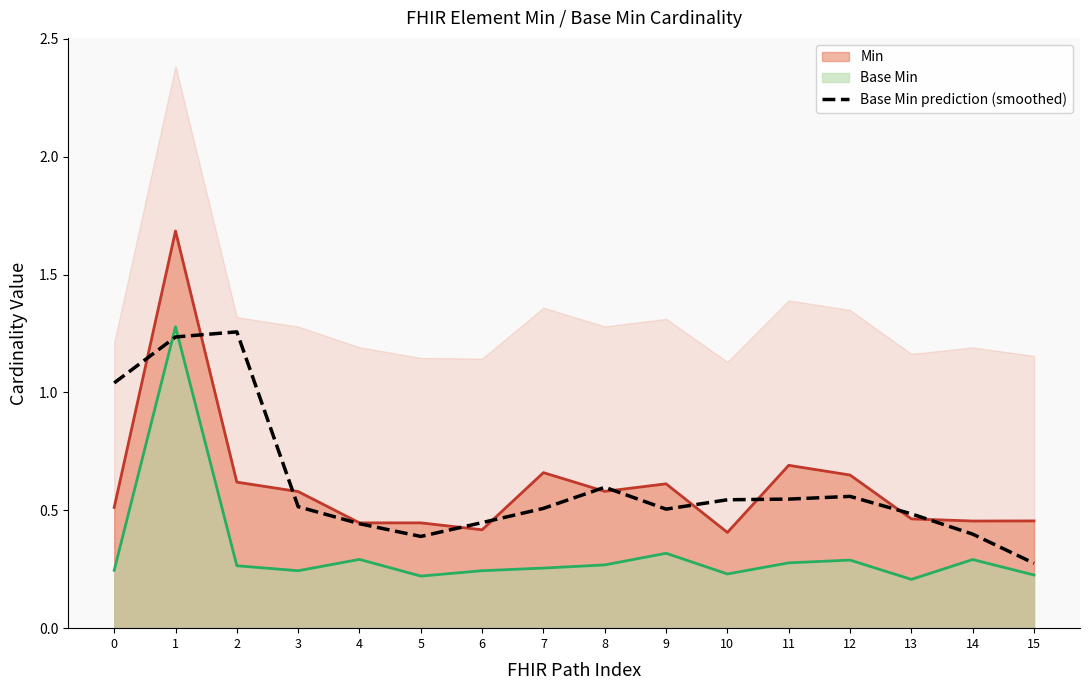

What is the change in value from 12 to 13?

-0.1